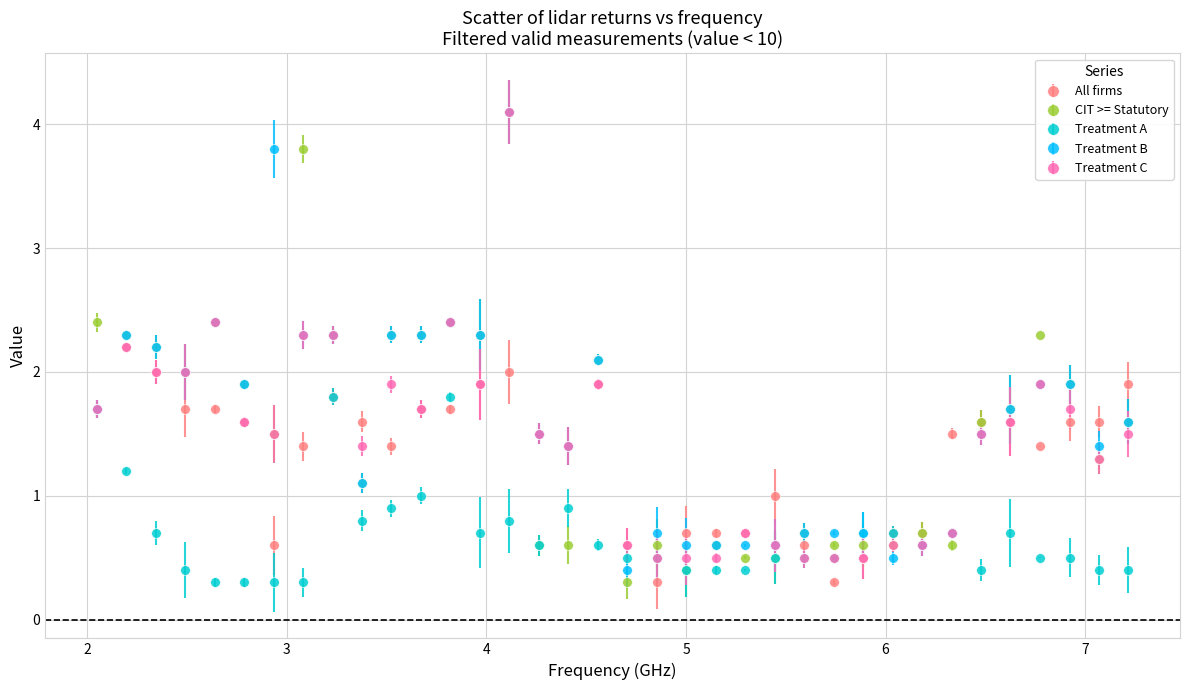

Which series has the largest range (max minus min)?

CIT >= Statutory